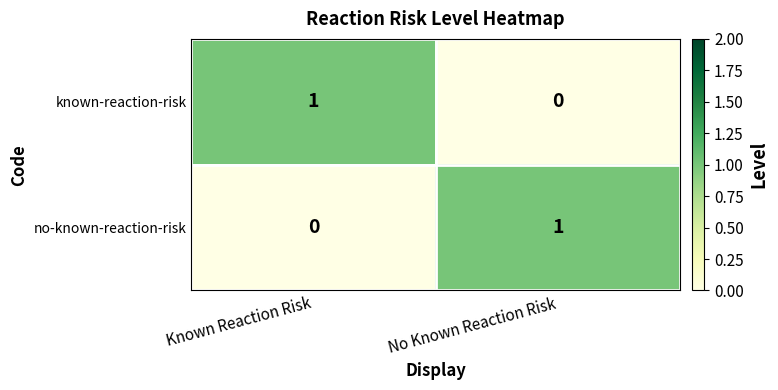

How many series are shown in this chart?

2